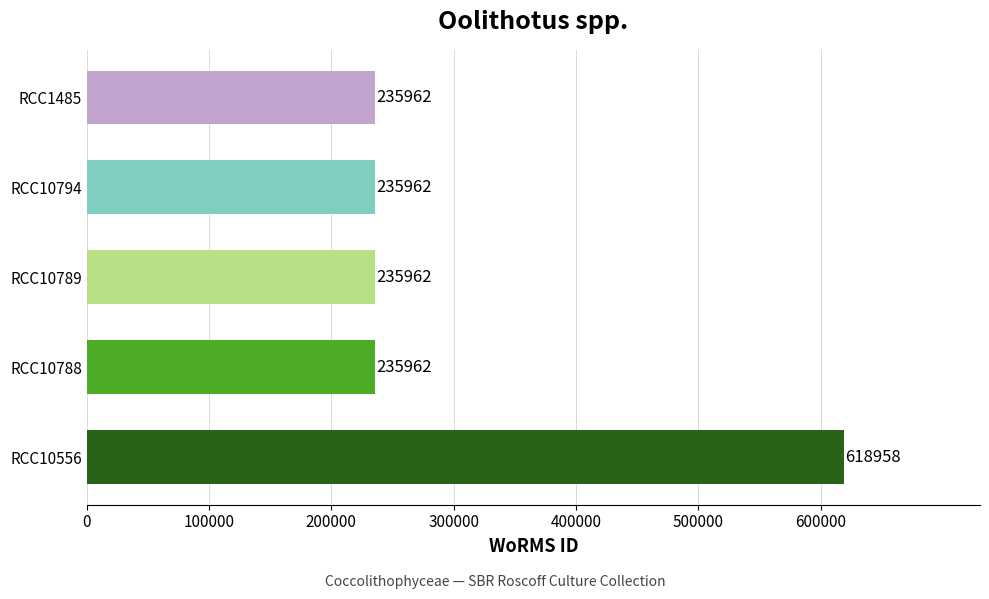

Reading top to bottom, what are all the values shown in this chart?

RCC1485=235962	RCC10794=235962	RCC10789=235962	RCC10788=235962	RCC10556=618958